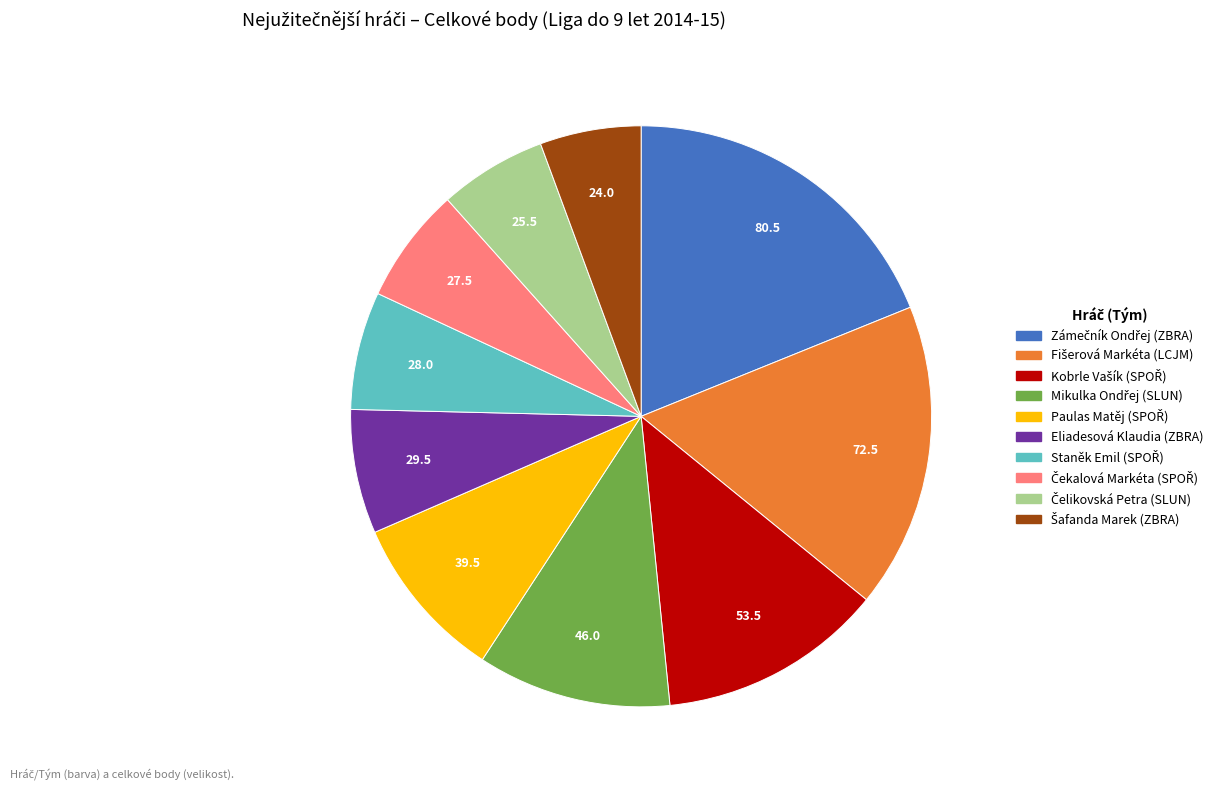

Is there any slice that represents more than half of the pie?

No